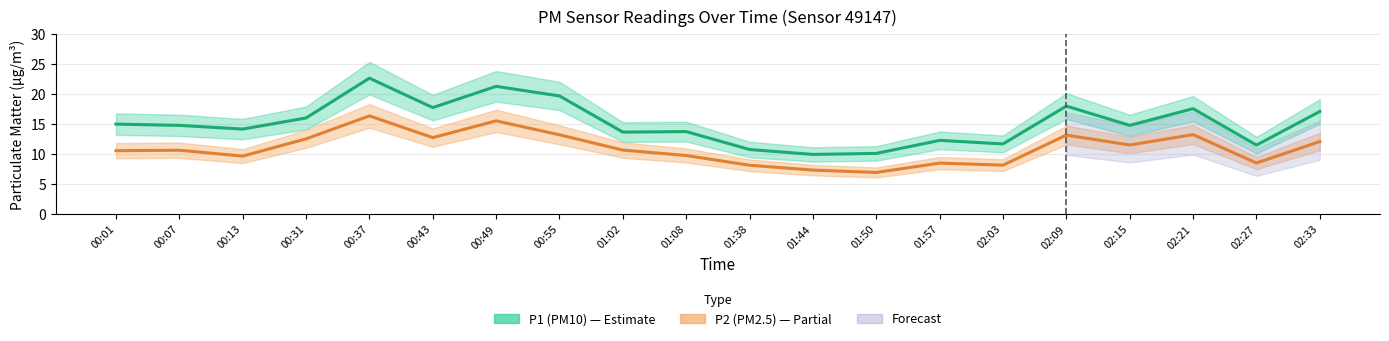

What is the difference between the P1 (PM10) values at 00:49 and 01:02?

7.6